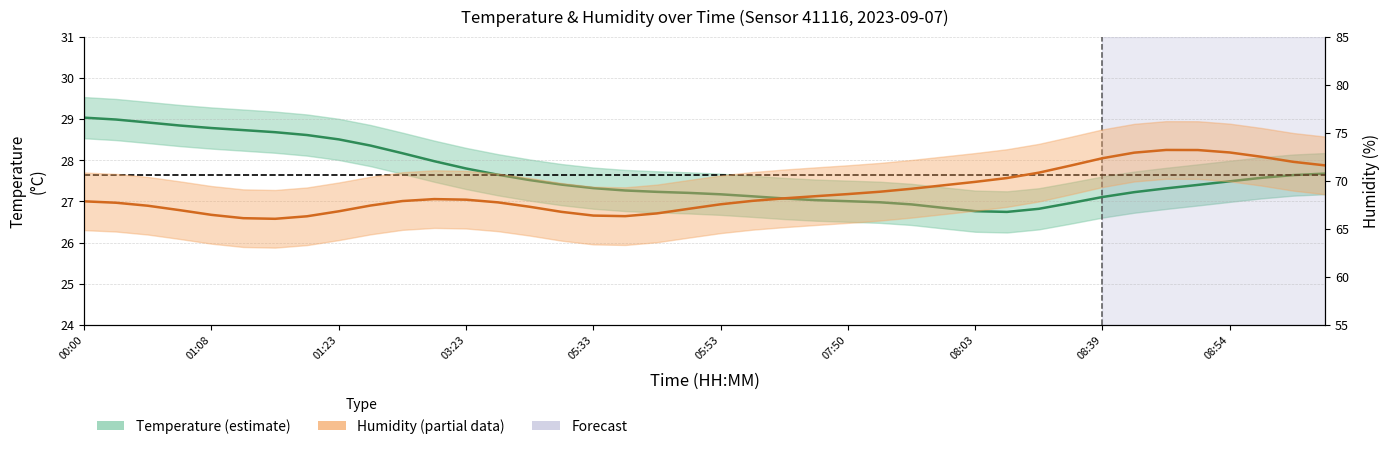

True or false: Temperature and Humidity cross at least once.

False